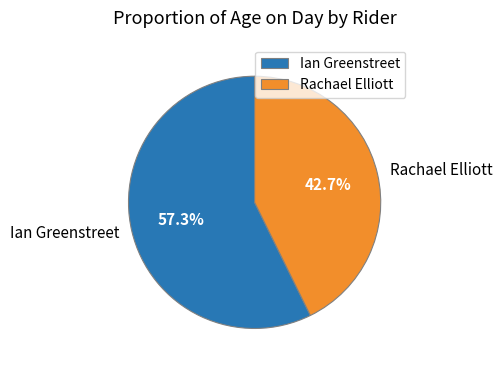

The Rachael Elliott slice represents 43% of the pie. True or false?

True